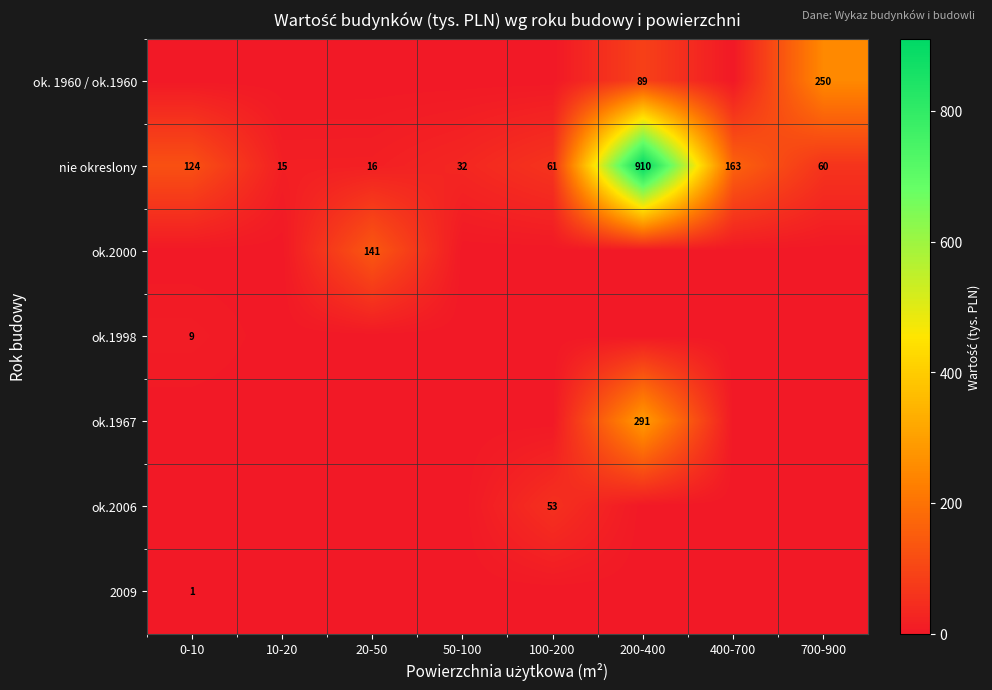

Which label corresponds to the largest value in the chart?

200-400